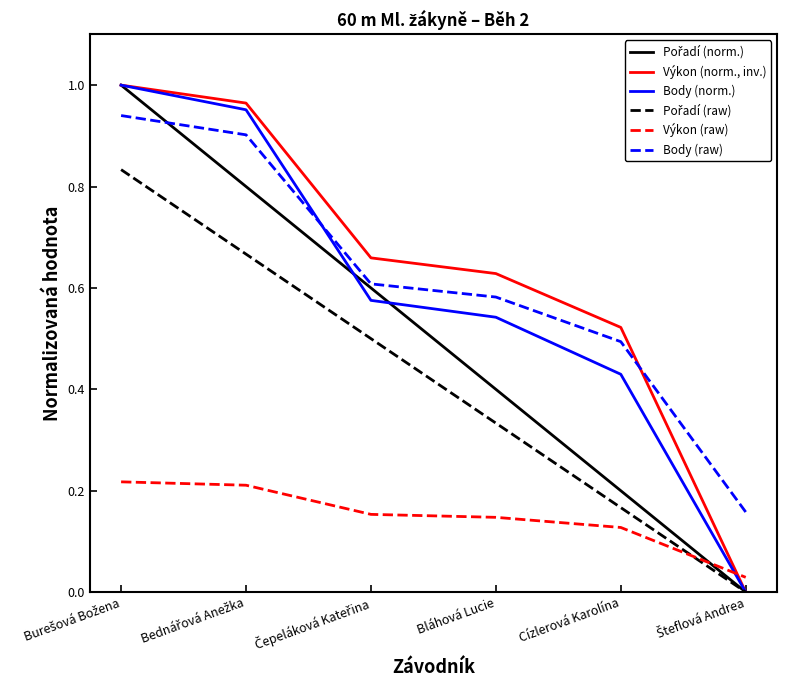

True or false: Výkon (norm., inv.) has a value of 0.1 at Bláhová Lucie.

False